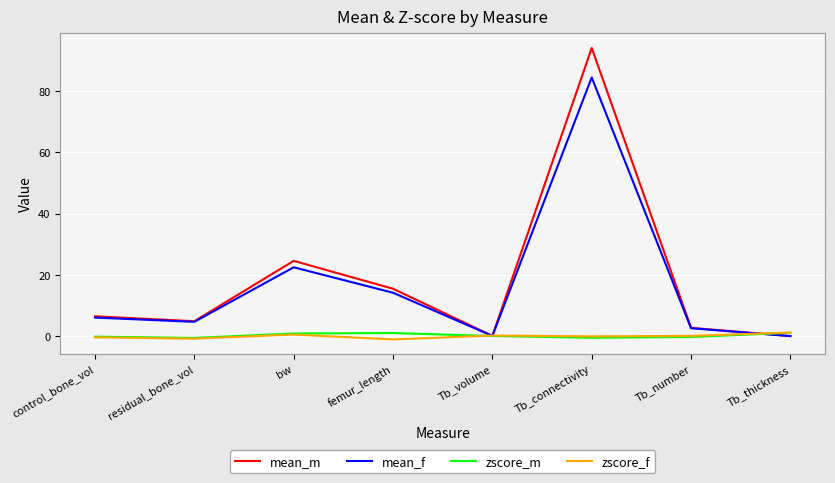

Is the value of mean_m at control_bone_vol greater than the value of mean_f at bw?

No